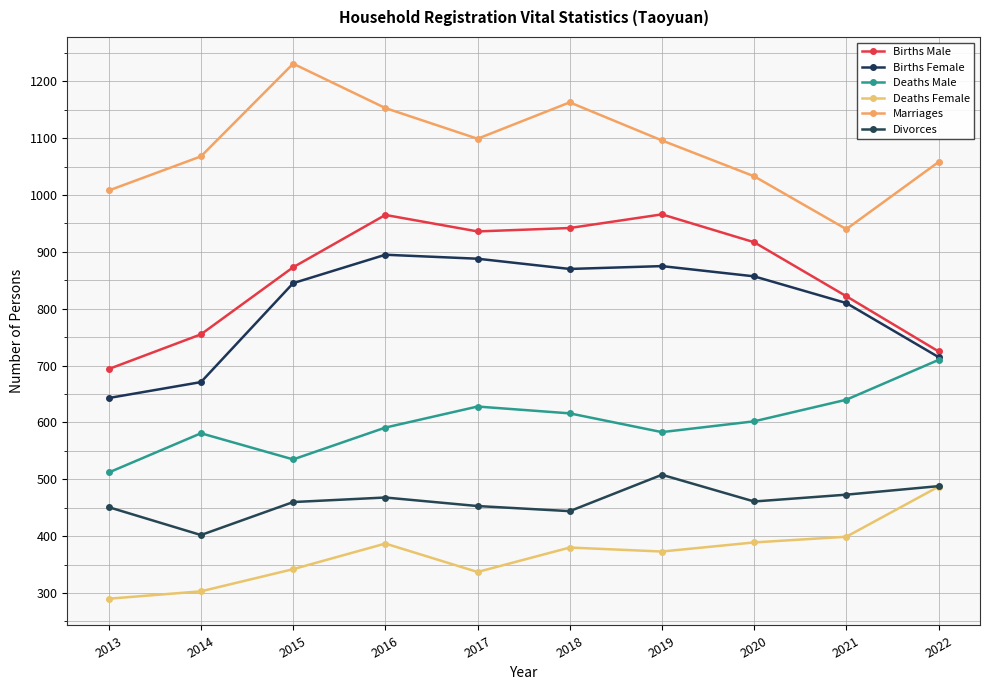

At which category does the chart reach its minimum across all series?

2013